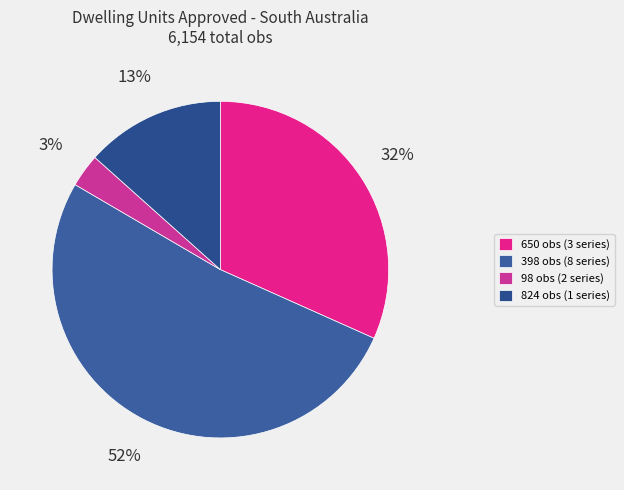

How many segments does this pie chart have?

4